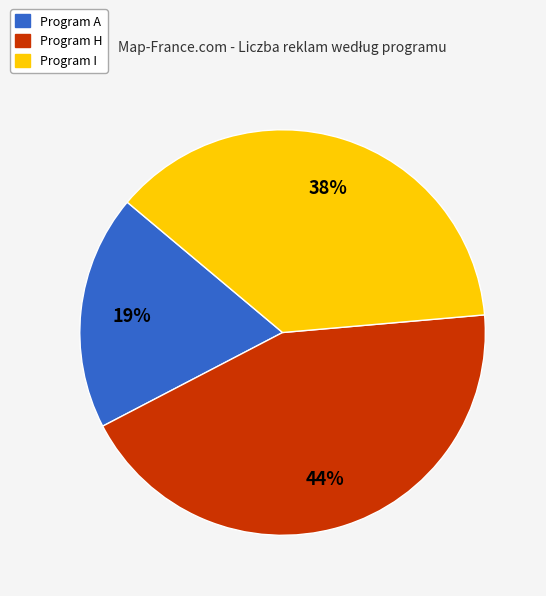

Do Program I and Program A together represent more than half of the pie?

Yes